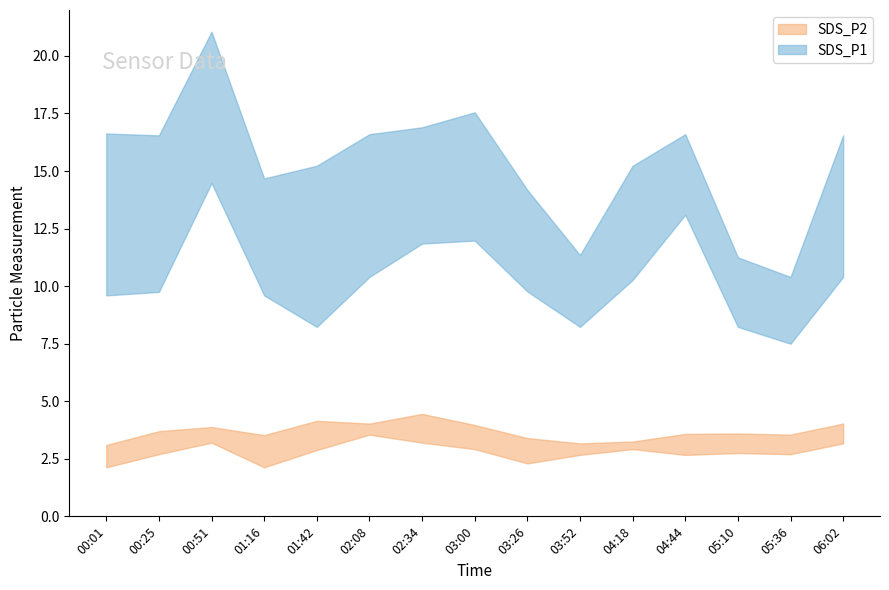

What is the approximate value of SDS_P1 at 02:34?

14.4